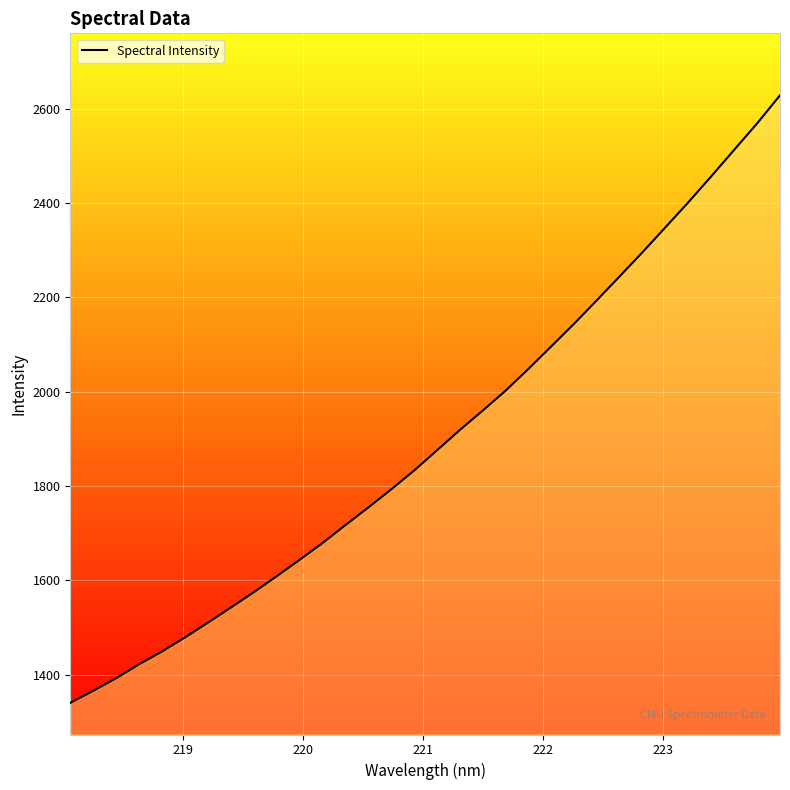

What is the minimum value shown in the chart?

1340.1